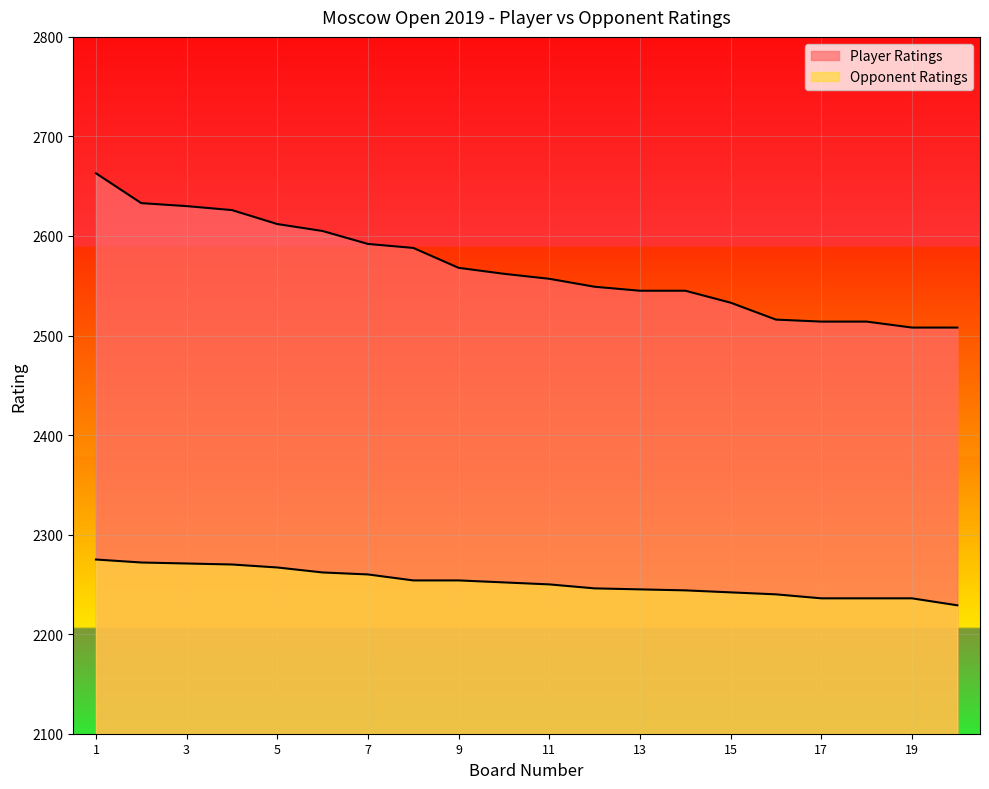

True or false: Player Ratings and Opponent Ratings intersect in this chart.

False